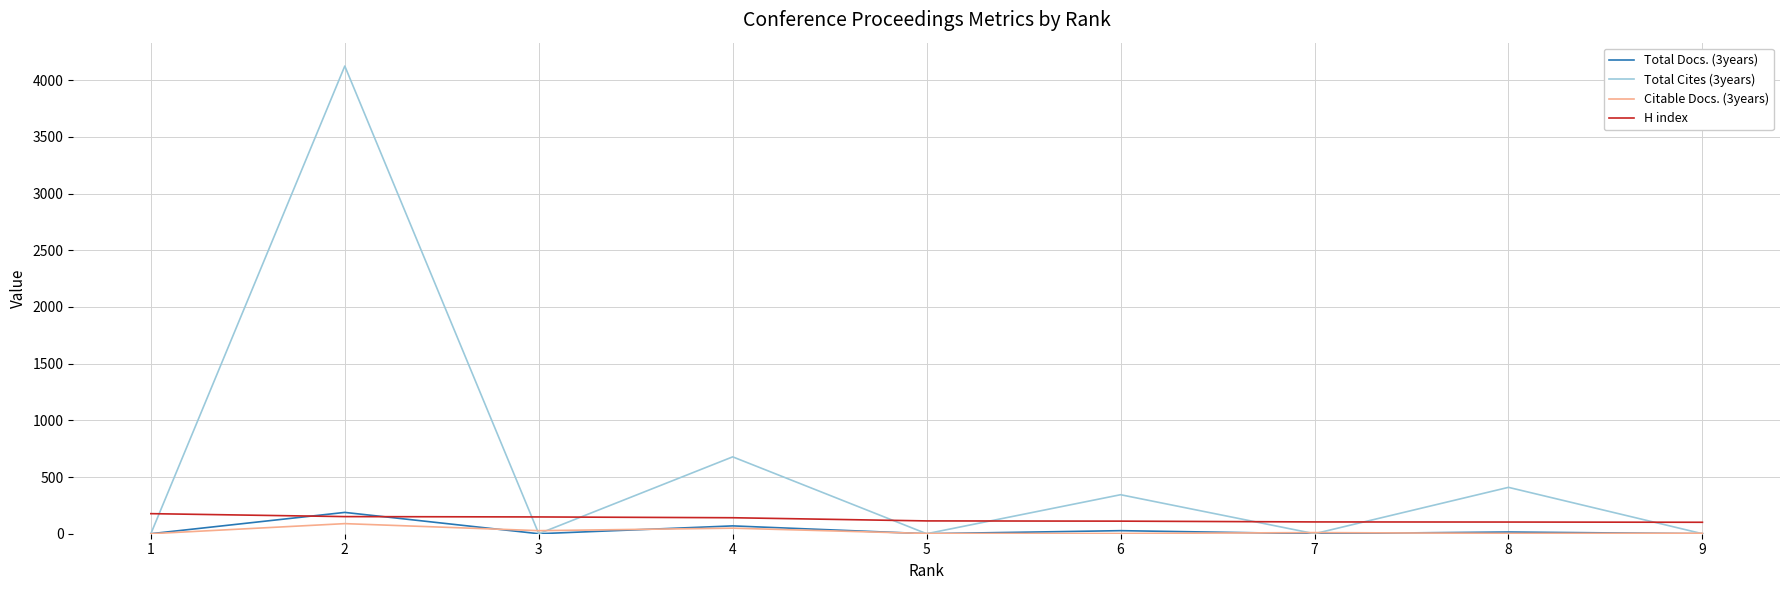

Is it true that Total Docs. (3years) equals 69 at 4?

True